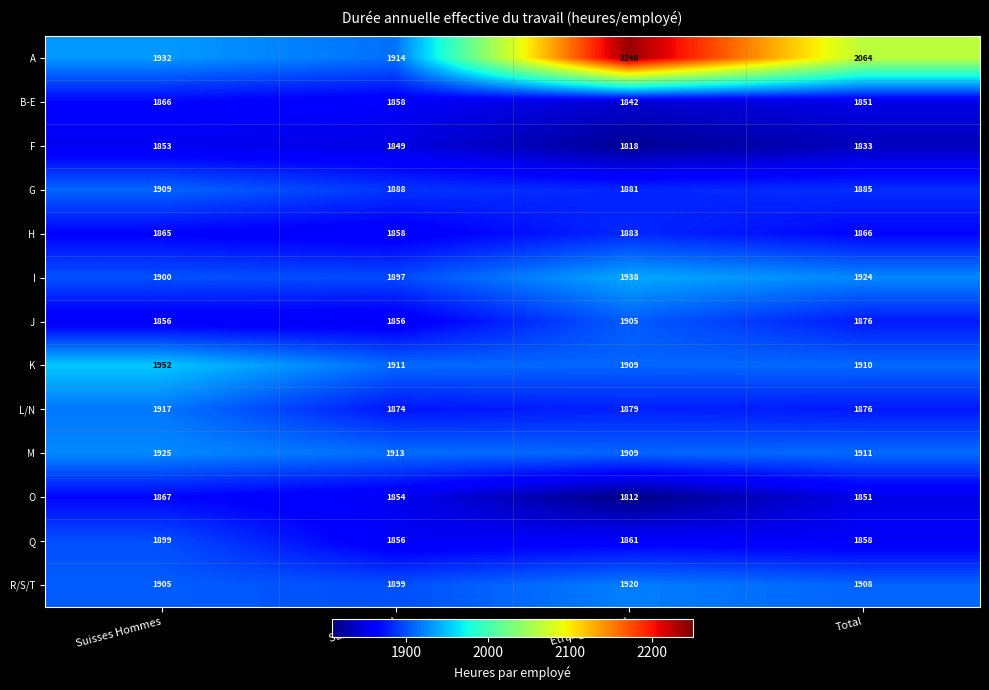

Between Suisses Hommes and Total, which series saw the biggest shift?

A